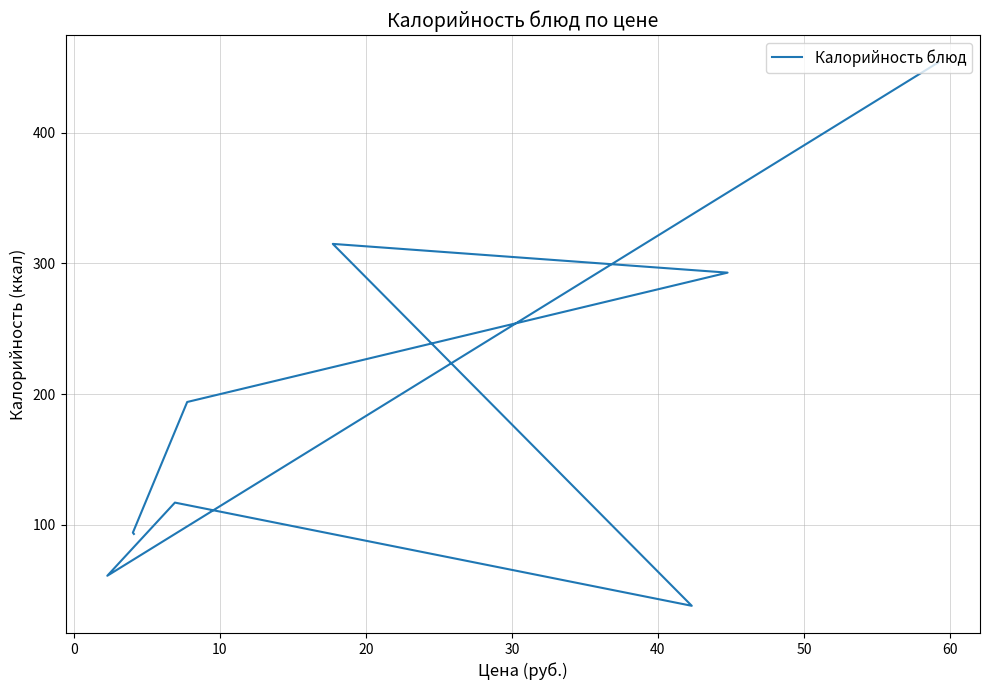

How many interior local valleys (lower than both neighbors) does the data have?

2